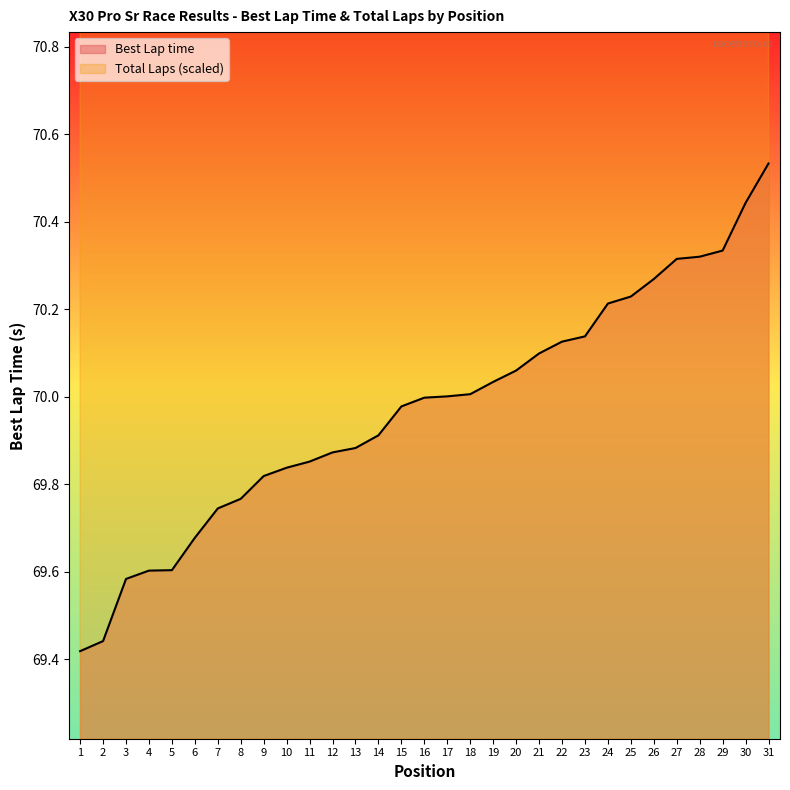

What is the lowest value of the Position series?

69.4